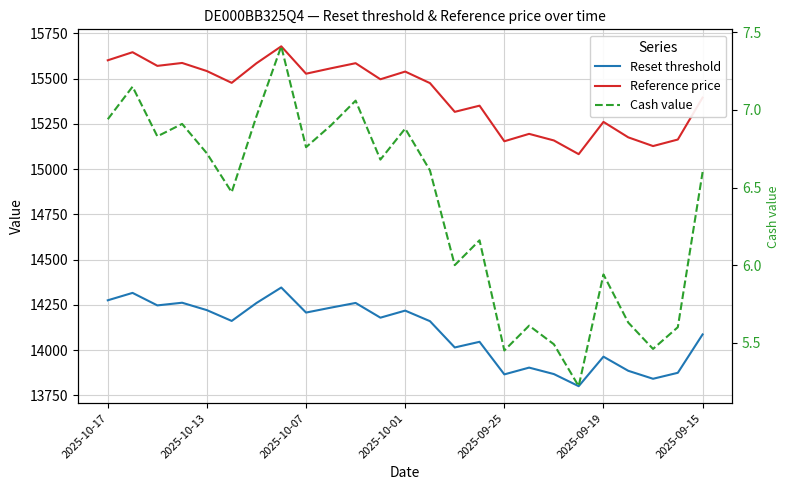

The value of Reference price at 19 is 23927.1. True or false?

False